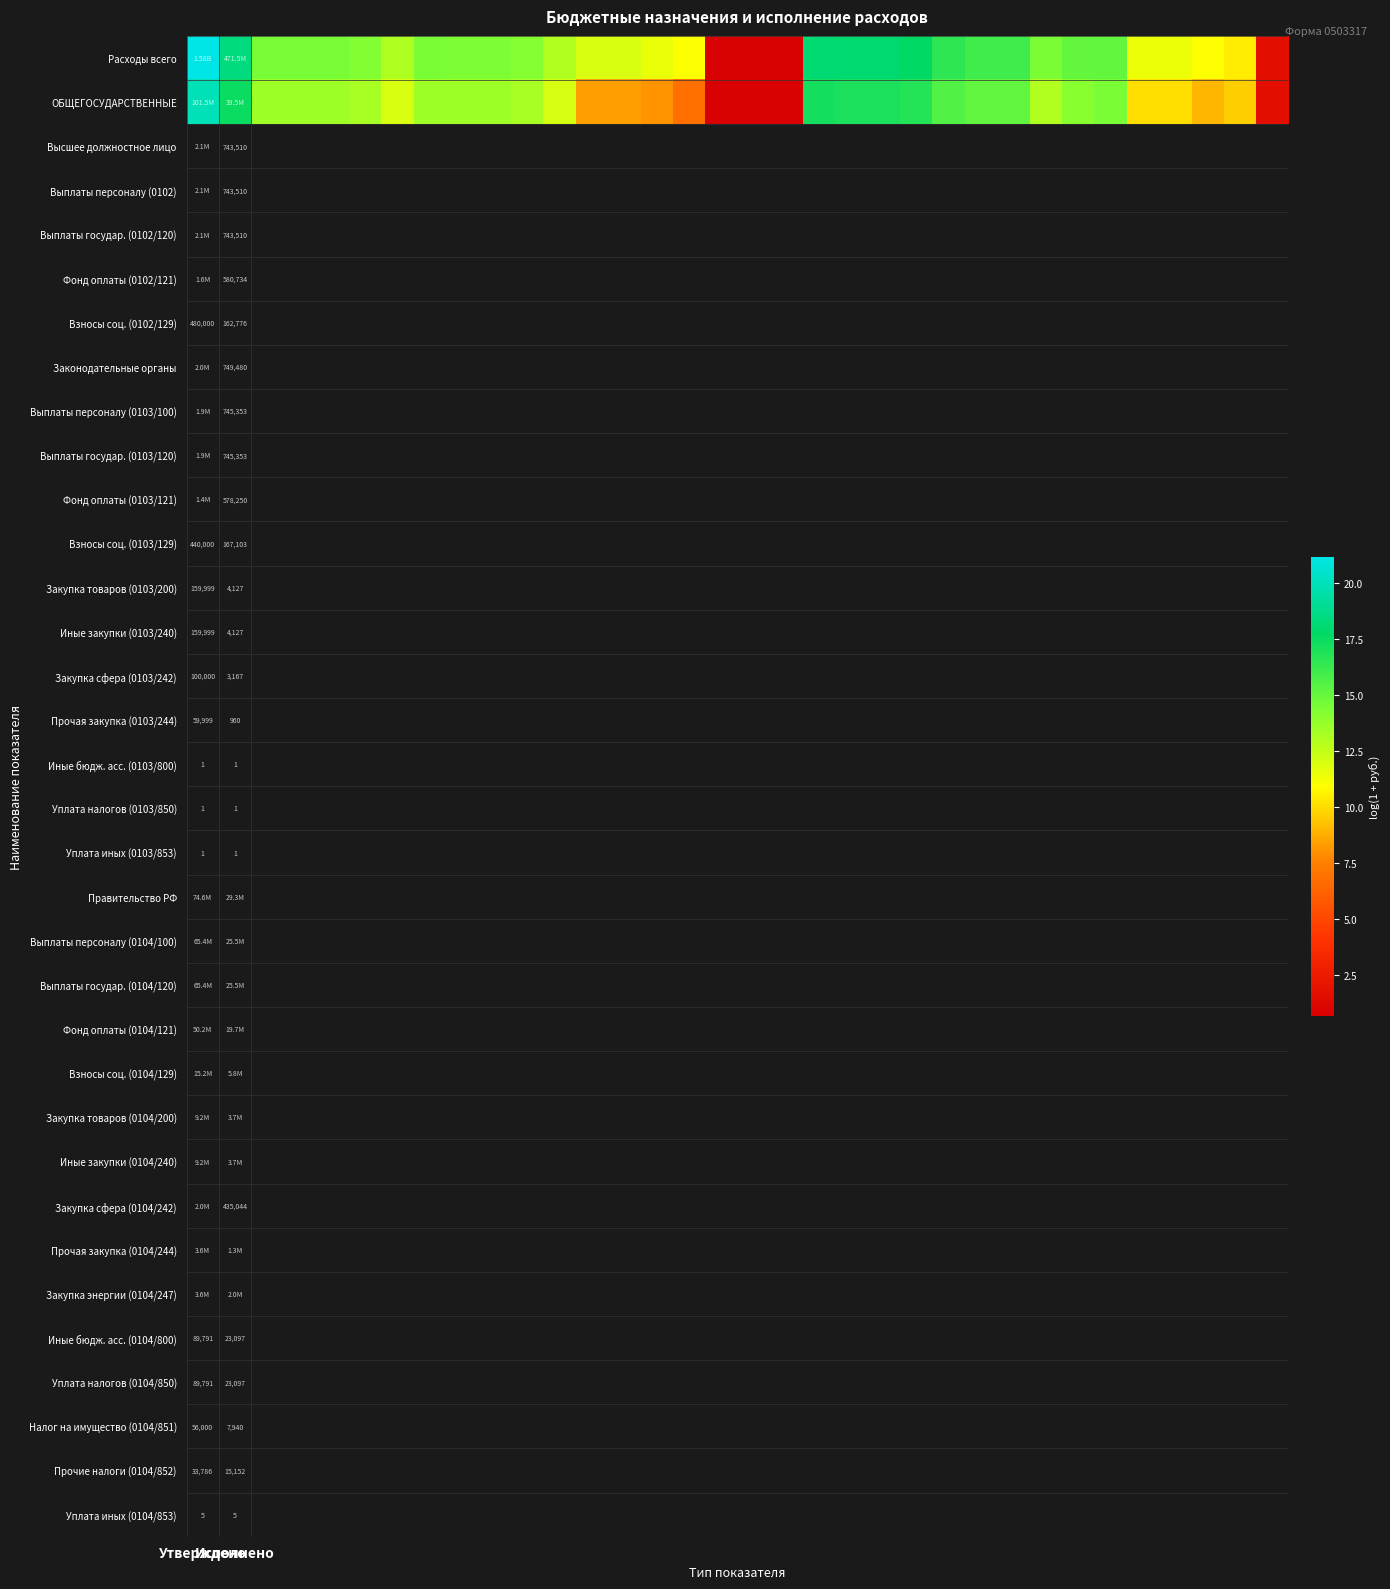

What is the highest value of the ОБЩЕГОСУДАРСТВЕННЫЕ series?

20.0